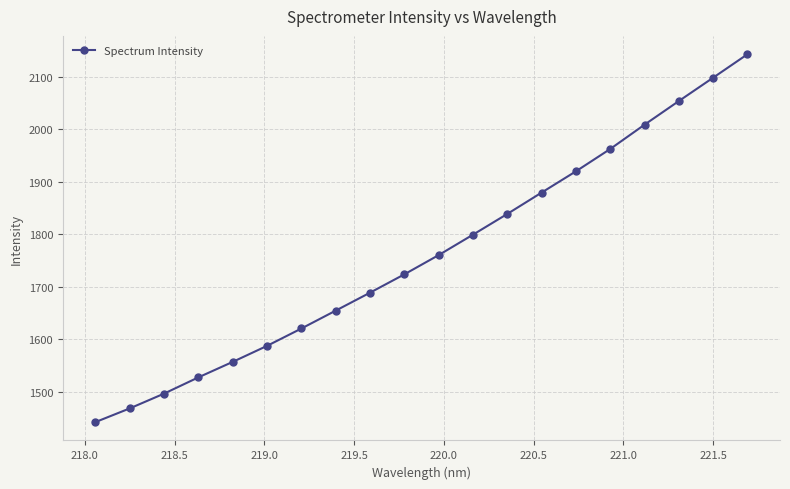

What is the value of the 12th point from the left?

1799.0